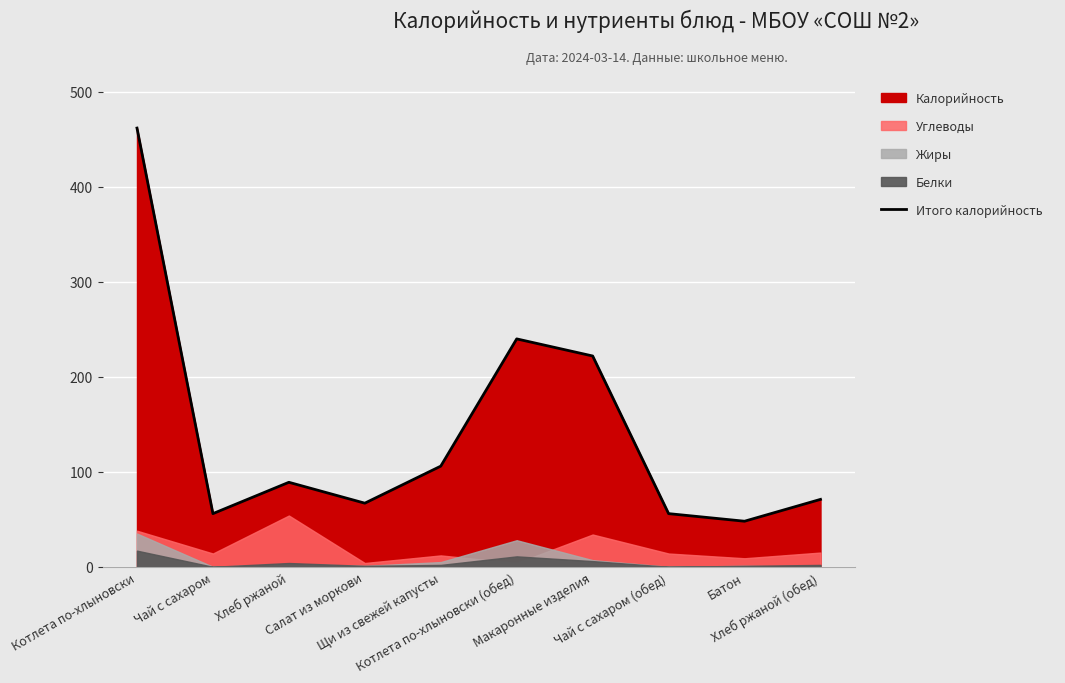

What is the highest value of the Итого калорийность series?

462